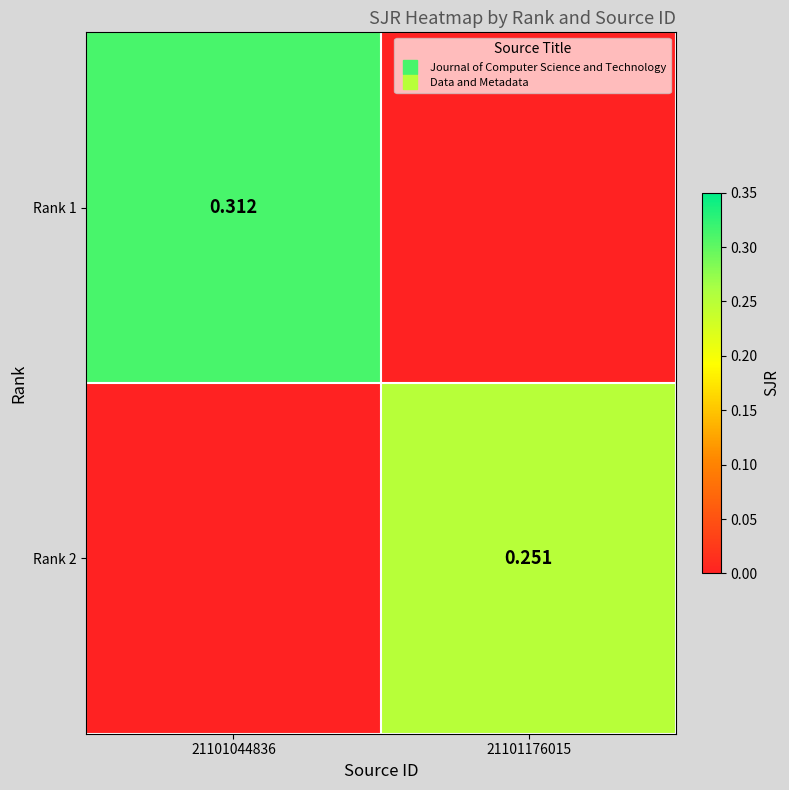

The value of Rank 2 at 21101044836 is -0.1. True or false?

False